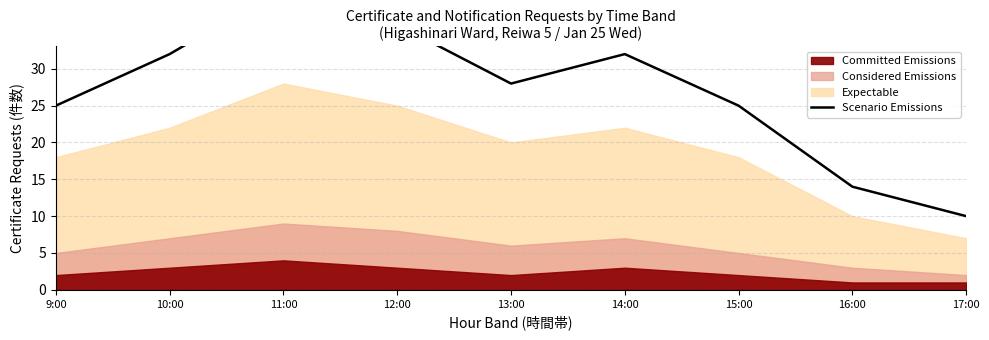

List the labels in order of value, largest first.

11:00, 12:00, 10:00, 14:00, 13:00, 9:00, 15:00, 16:00, 17:00